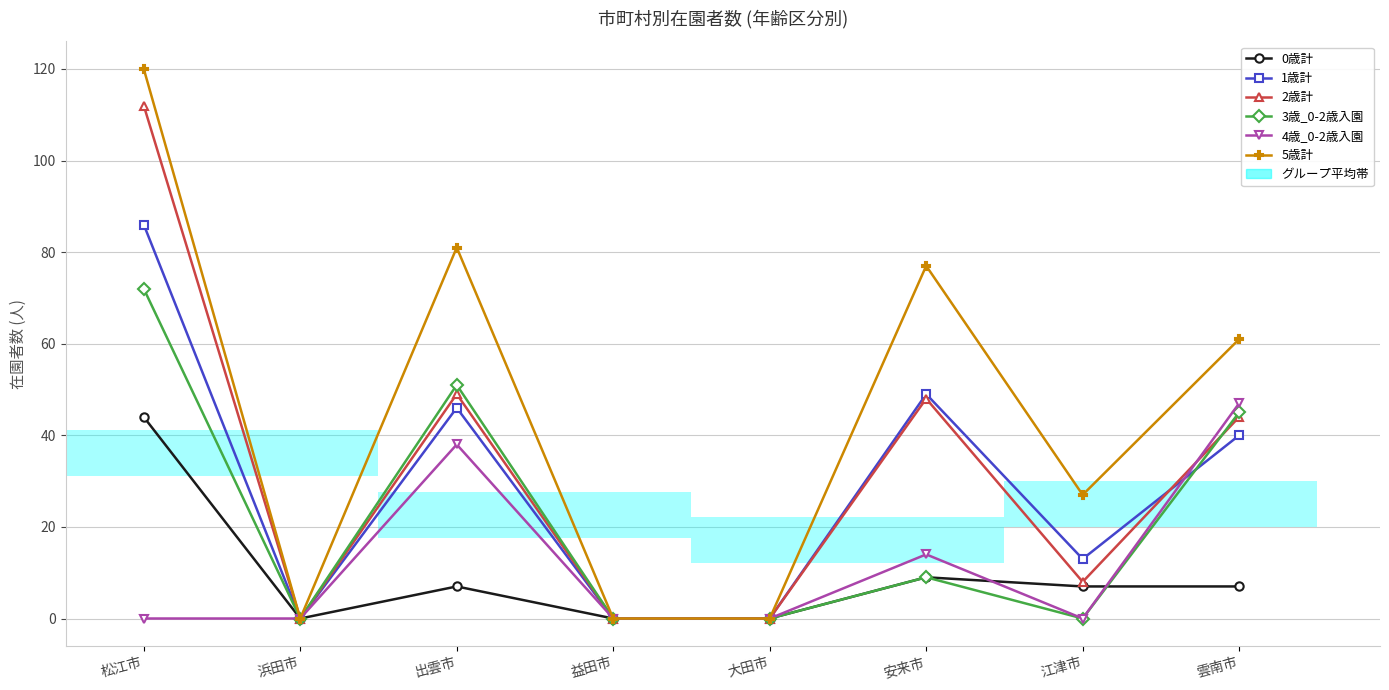

Which series has the widest spread of values?

5歳計